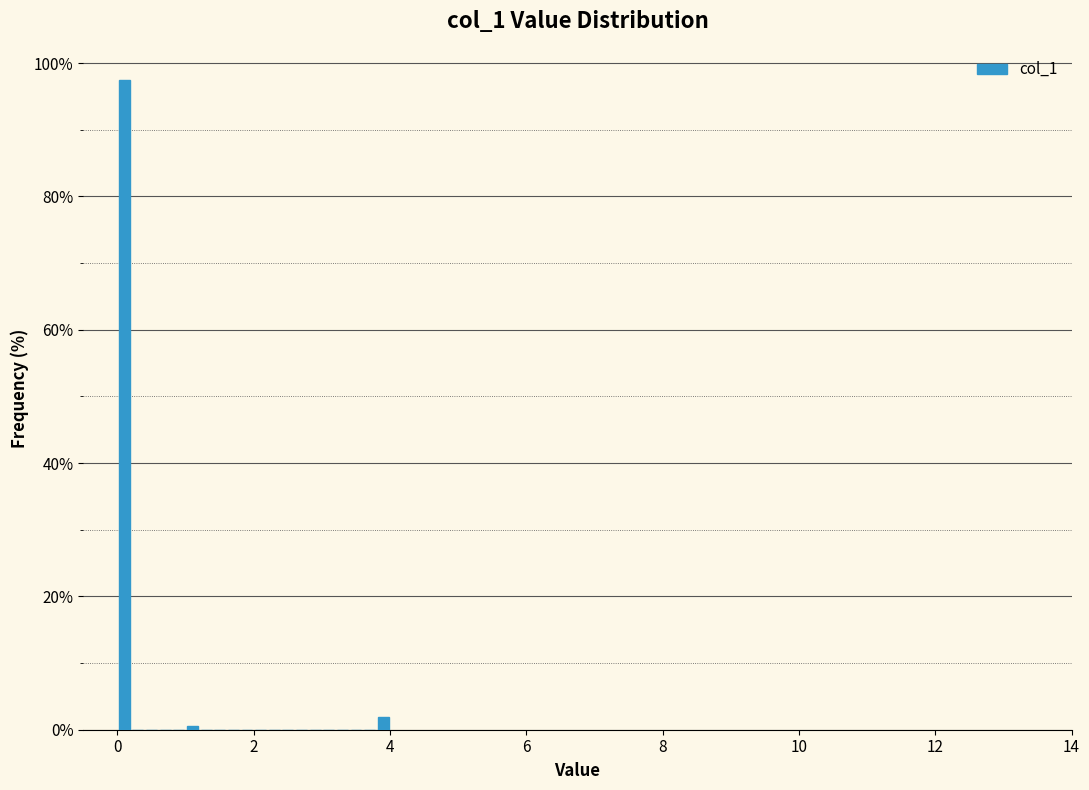

Around what value on the x-axis is the tallest bar? Give the approximate position of its centre, as read against the axis.

0.2